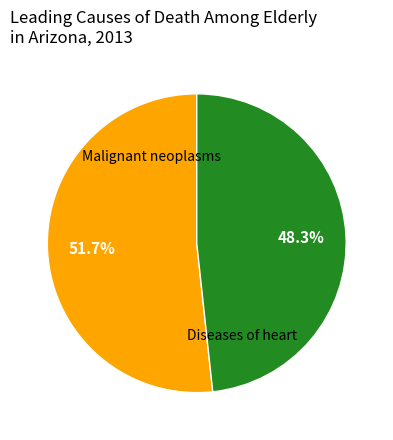

Does any single category account for the majority?

Yes